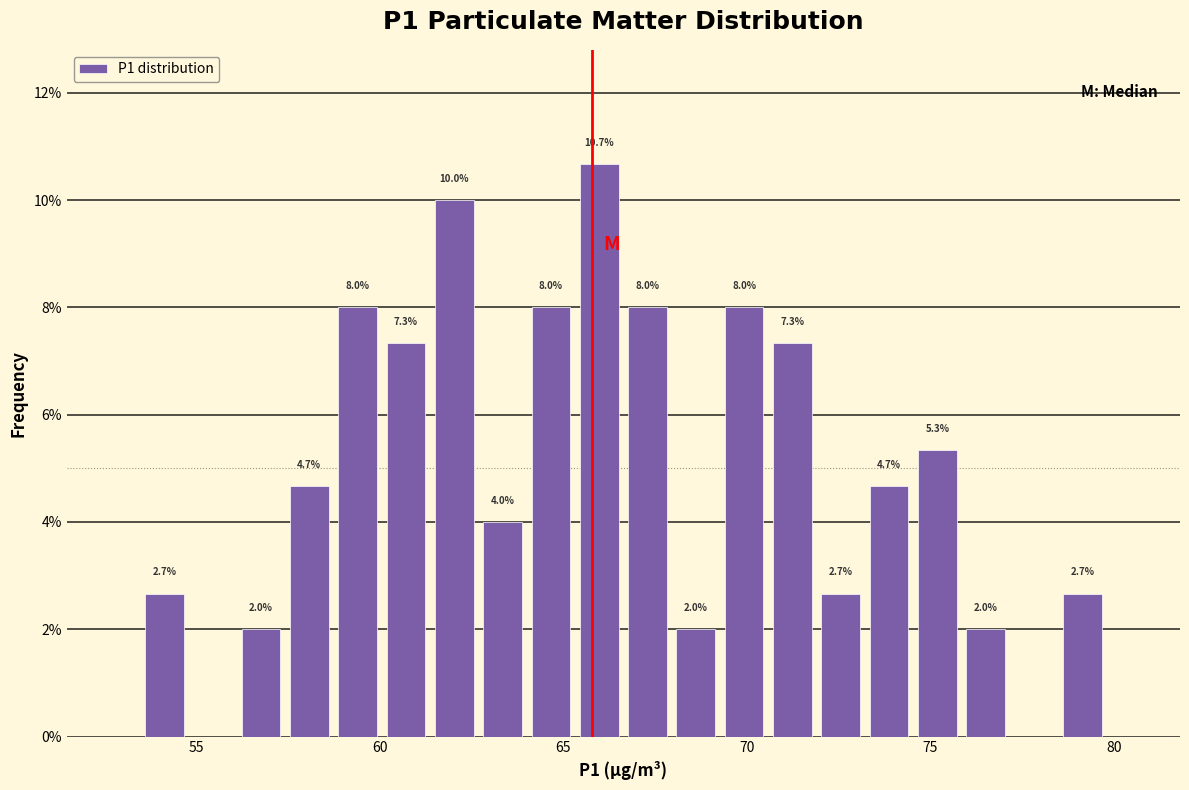

Read against the x-axis, roughly where is the centre of the tallest bar?

66.0